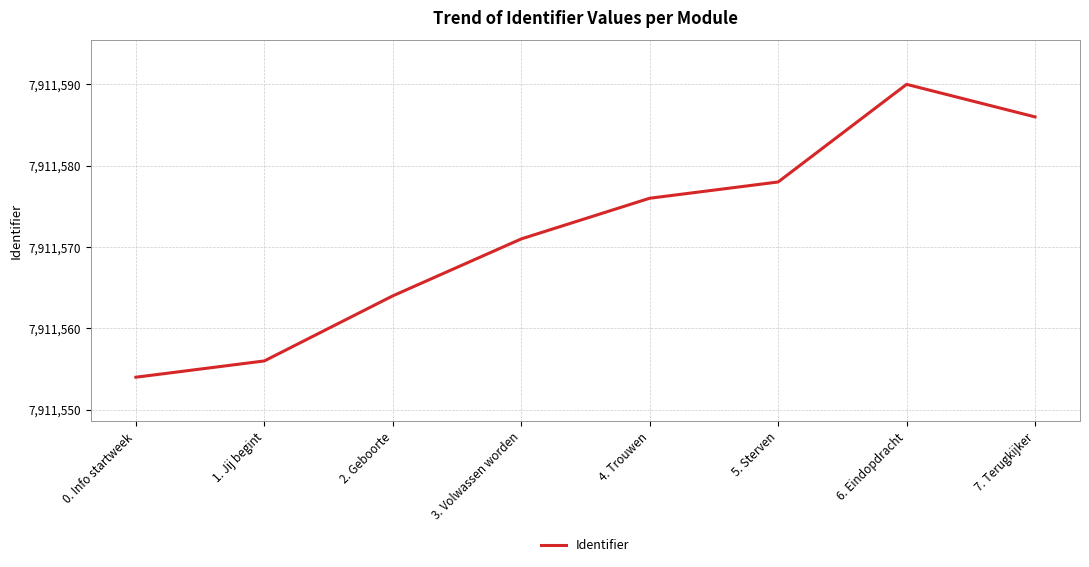

What is the approximate value at 0. Info startweek?

7911554